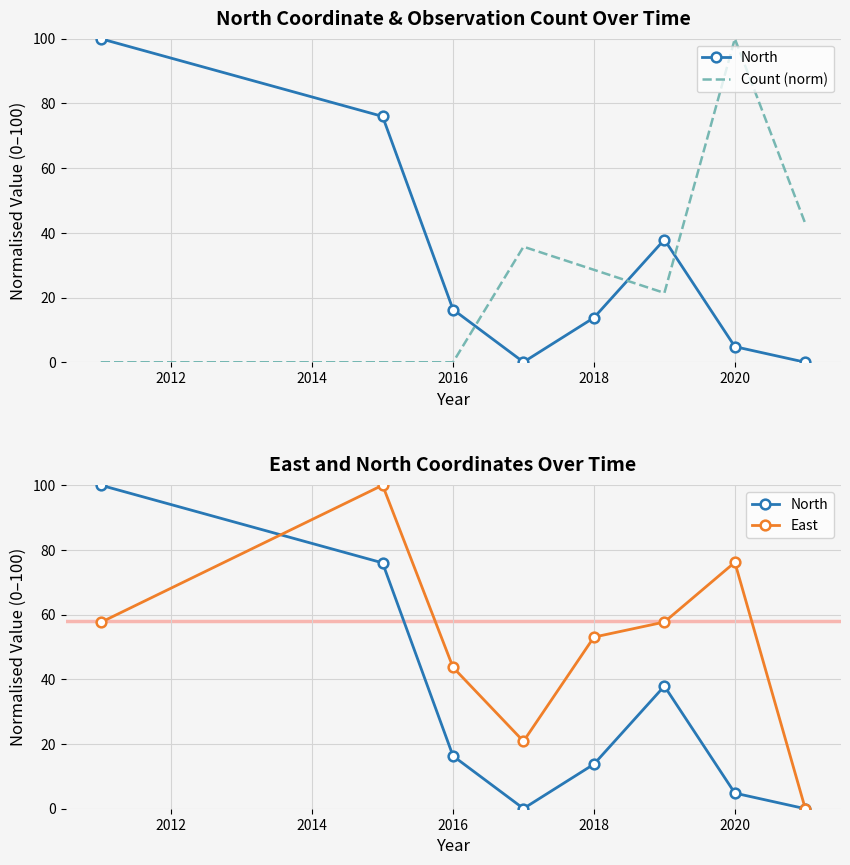

Reading left to right, extract all data points from this chart.

North: 100.0	76.0	16.3	0.1	13.8	37.9	4.8	0.0
Count (norm): 0.0	0.0	0.0	35.7	28.6	21.4	100.0	42.9
East: 57.6	100.0	43.7	20.8	53.0	57.7	76.2	0.0